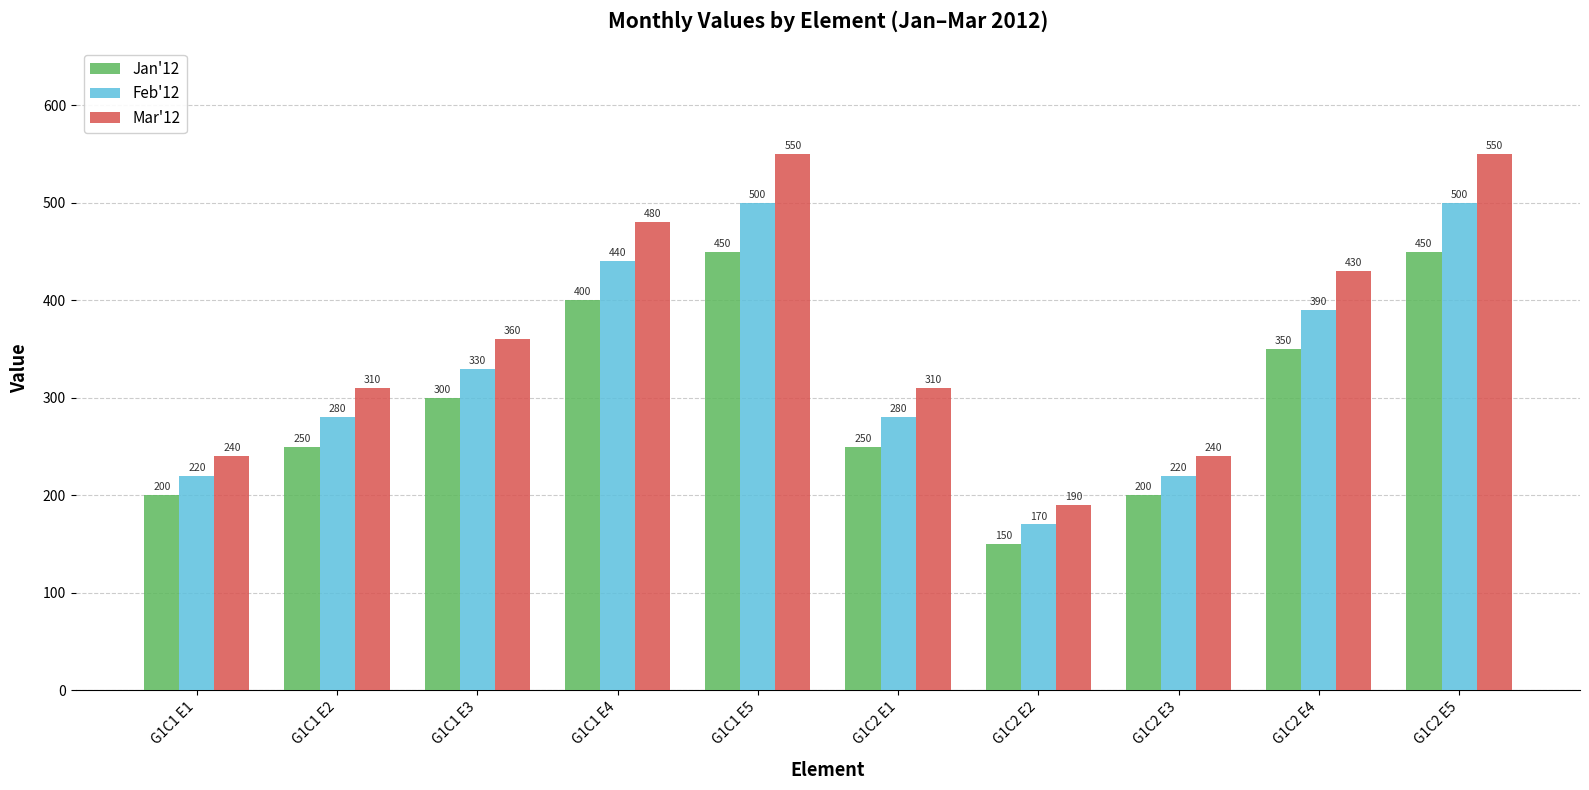

Between G1C1 E2 and G1C1 E4, which series saw the biggest shift?

Mar'12